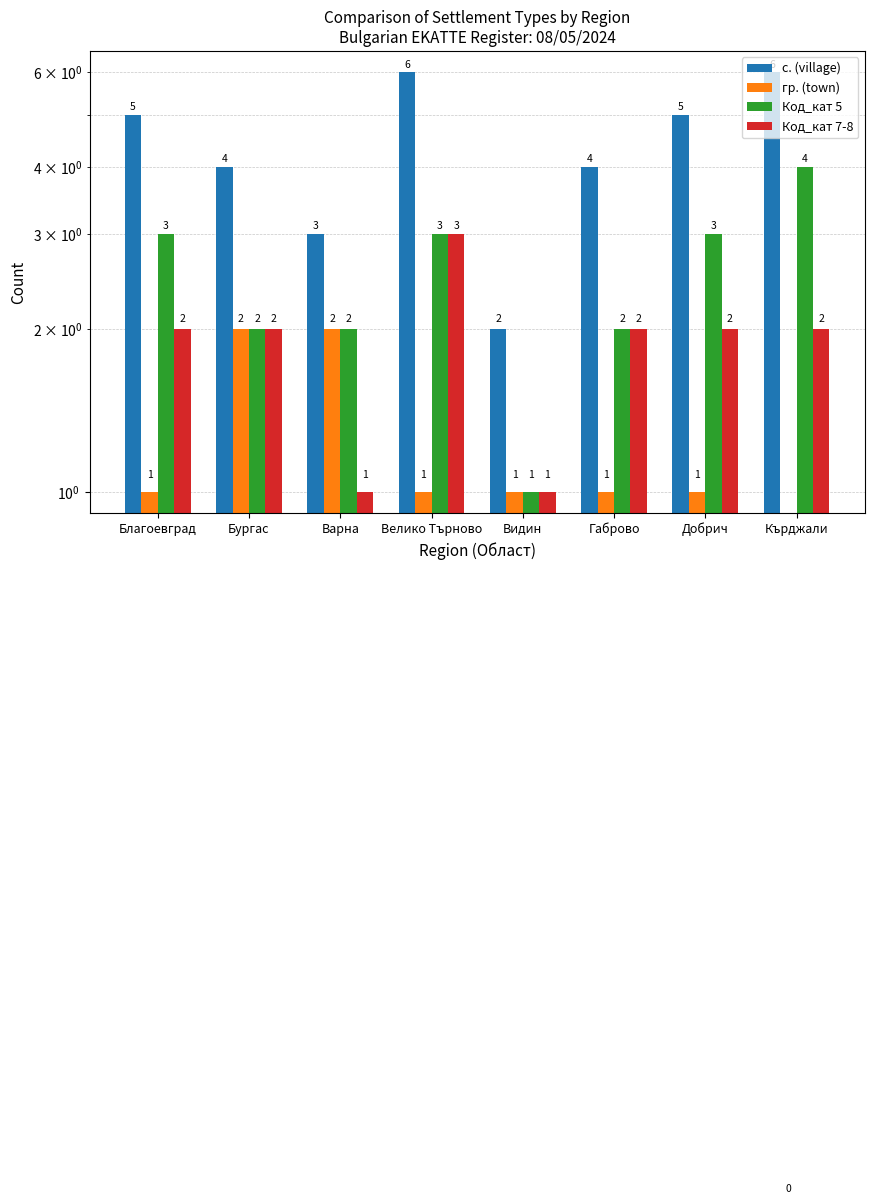

What is the total value across all series at Видин?

5